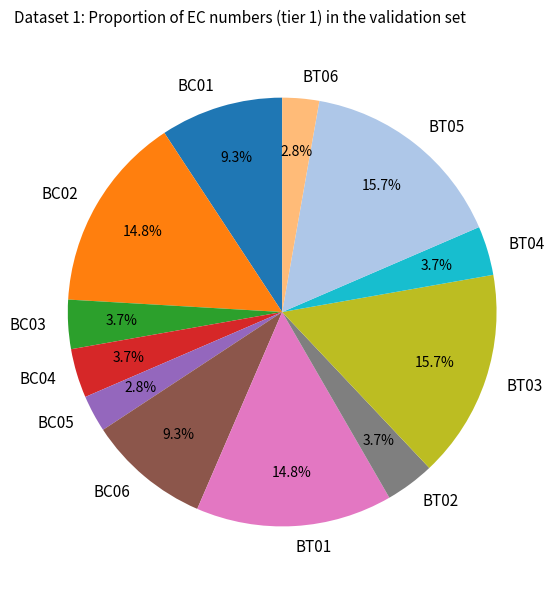

Between BT02 and BT06, which is larger?

BT02